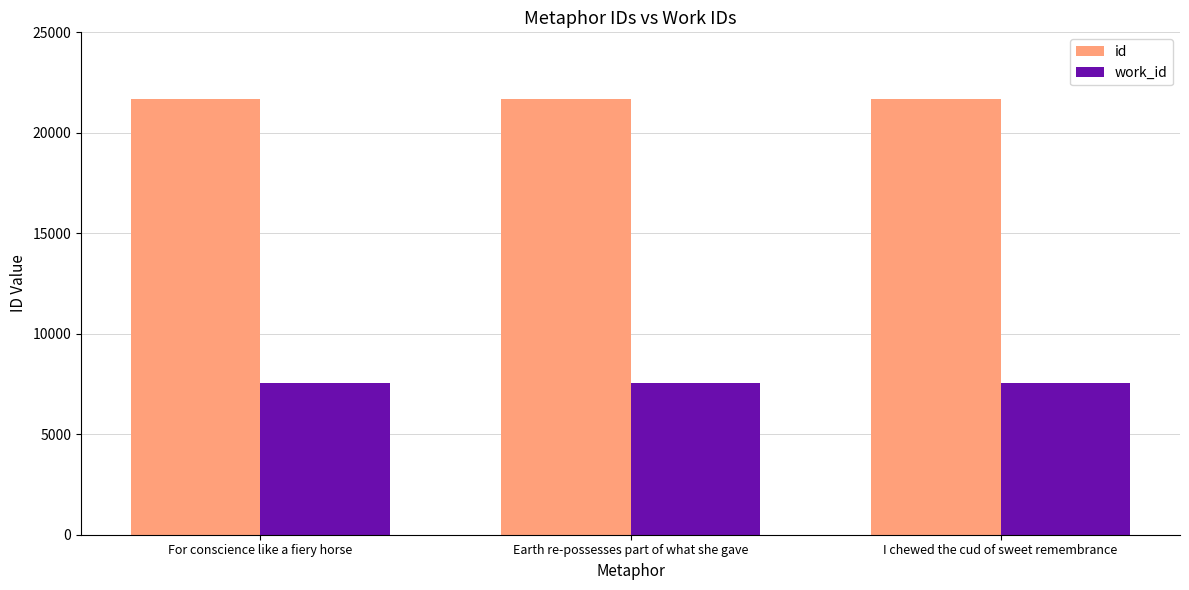

Which series has the largest total across all categories?

id